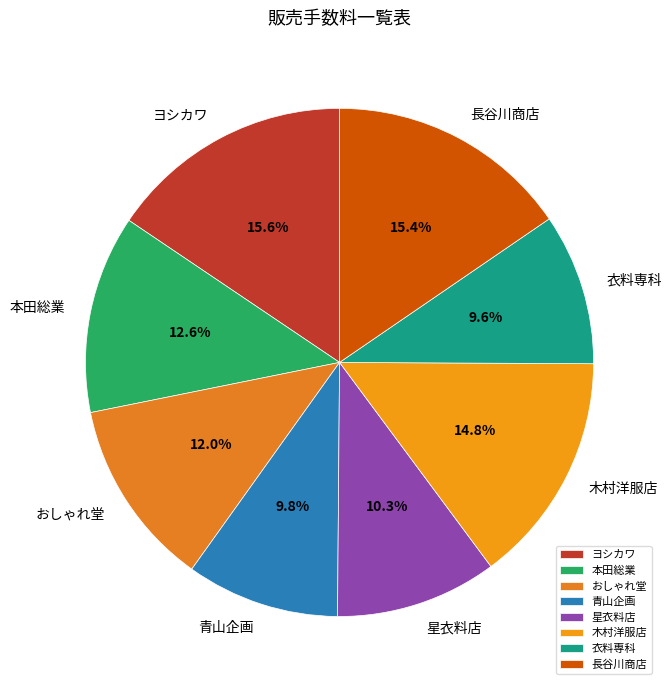

Is the sum of ヨシカワ and 長谷川商店 greater than half?

No